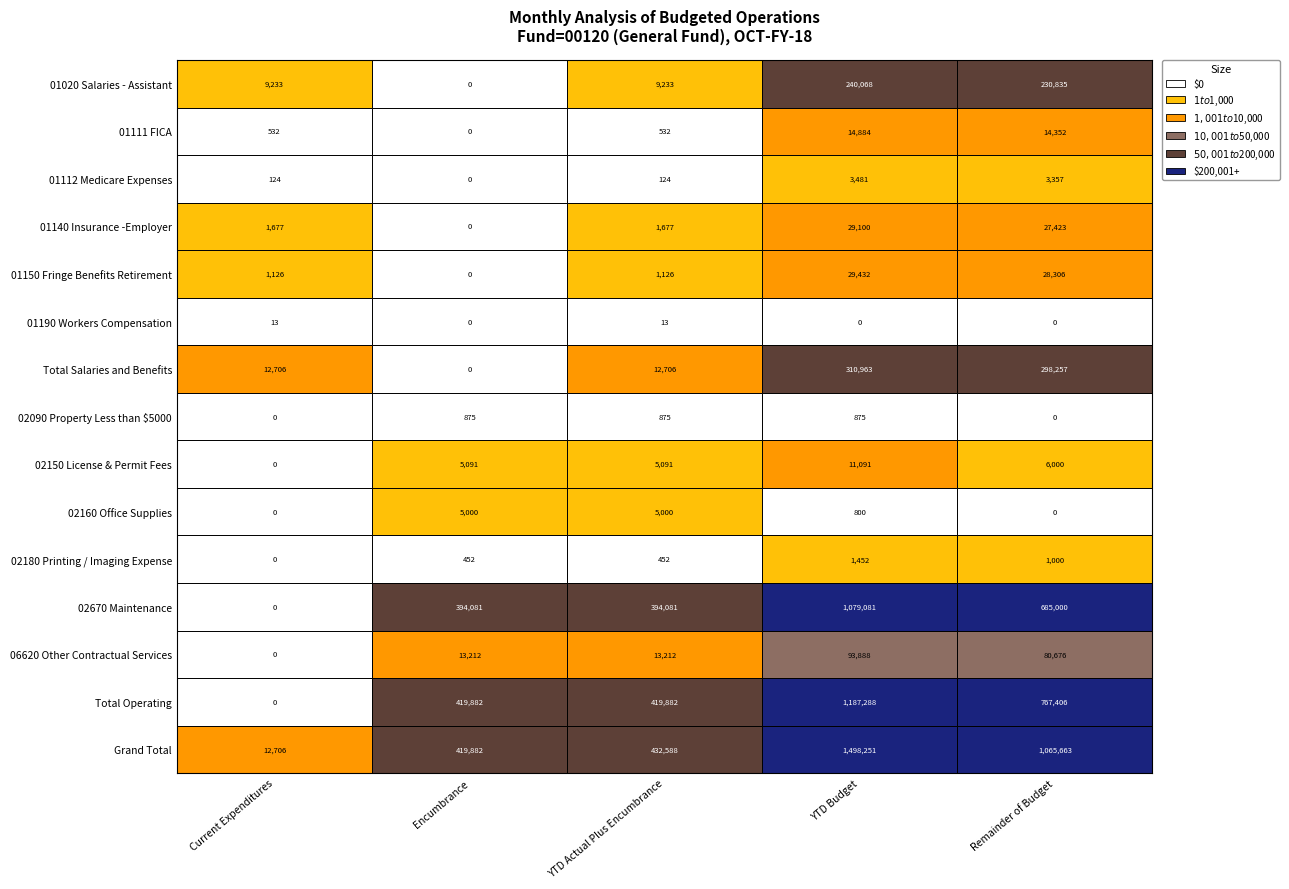

Count the number of categories in the chart.

5